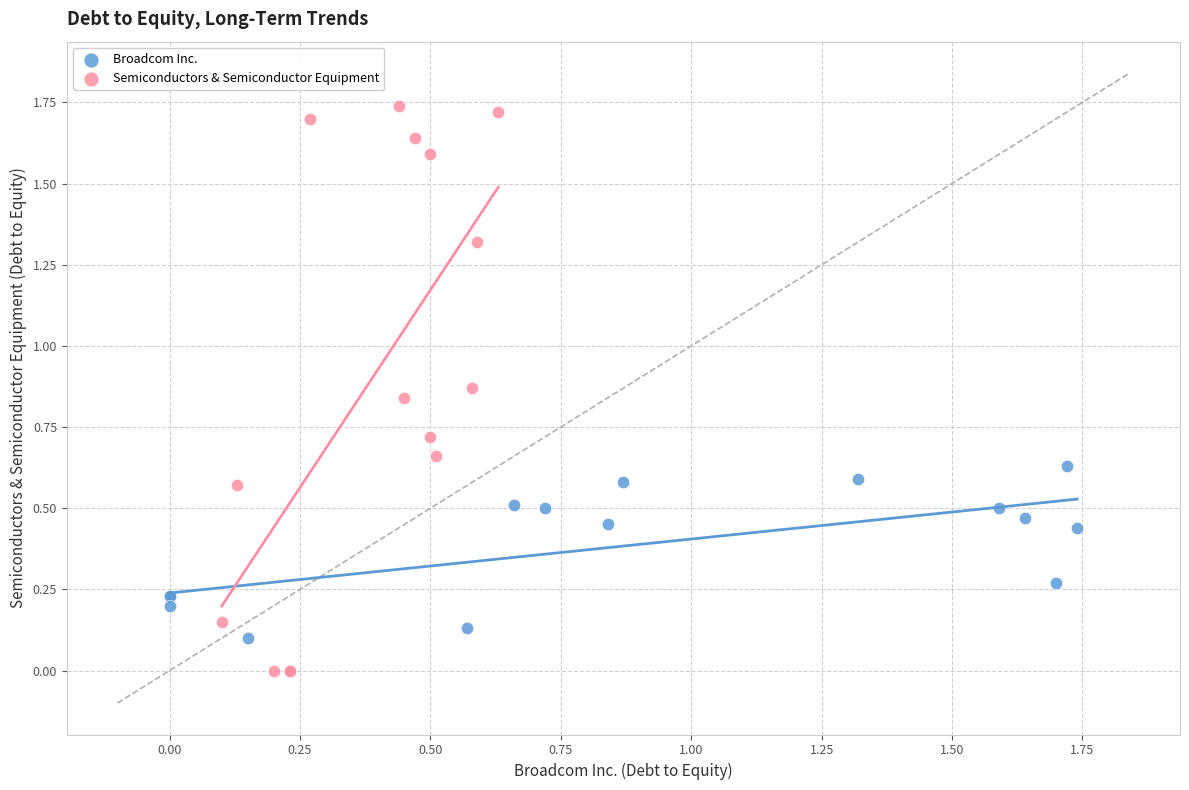

Which series has the largest Y range (max minus min)?

Semiconductors & Semiconductor Equipment